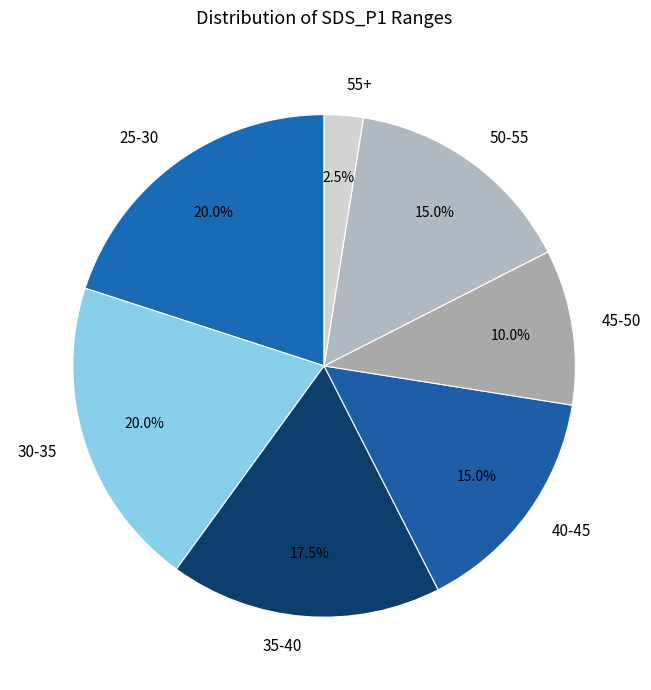

Approximately how many times larger is the value at 35-40 compared to 50-55?

1.2